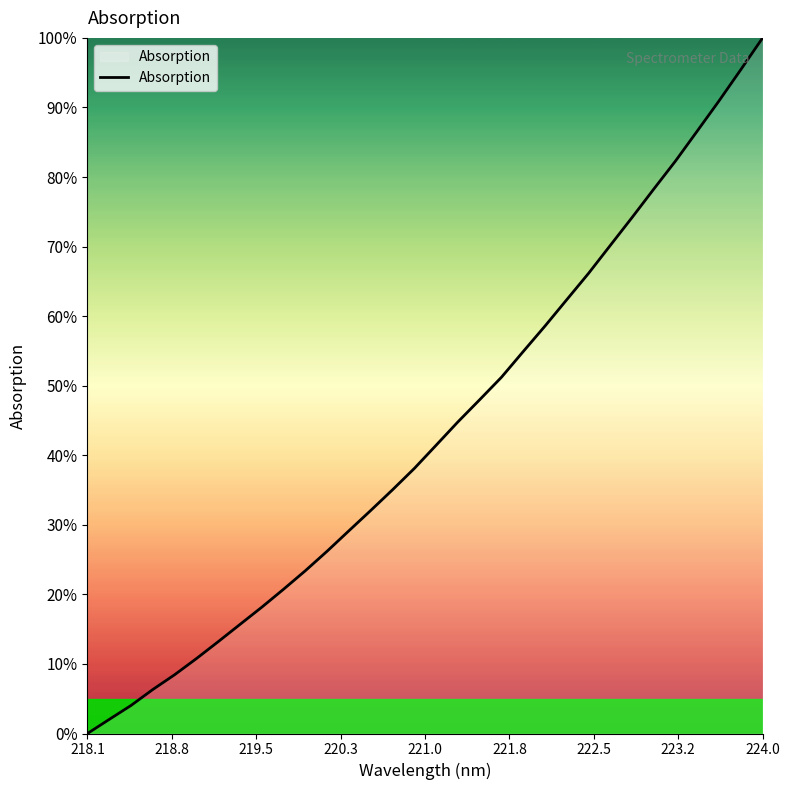

What is the maximum value shown in the chart?

100.0